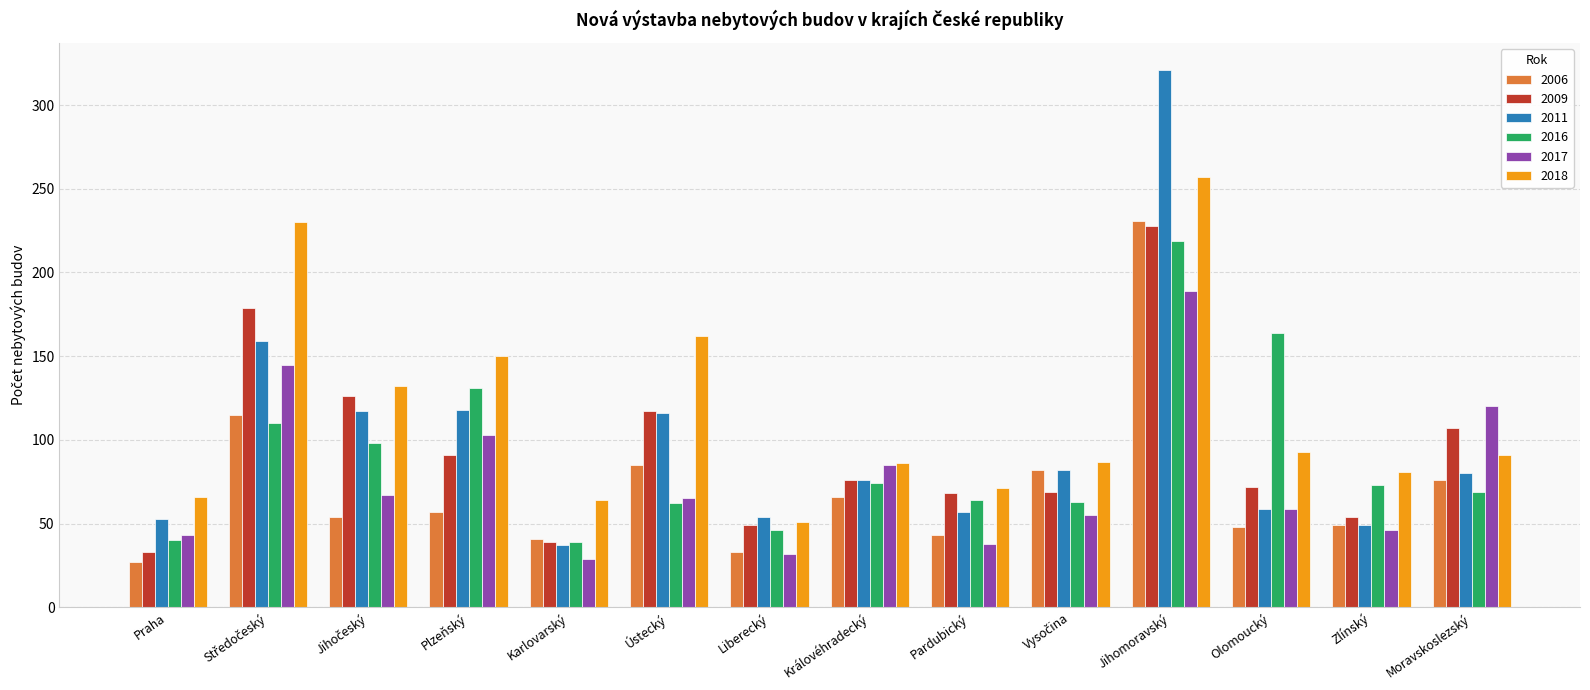

What is the average value of the 2018 series?

116